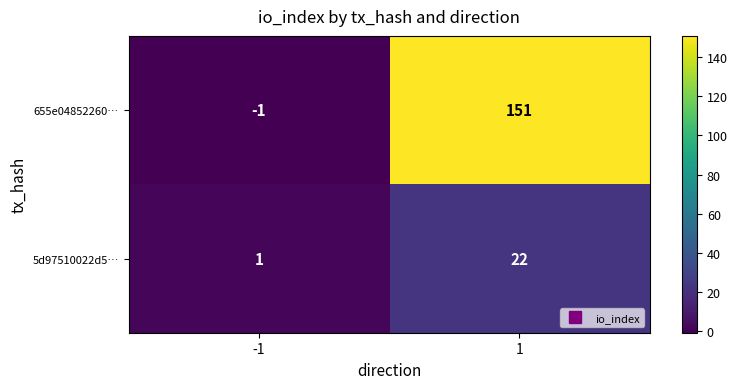

How many data points does each series have?

2